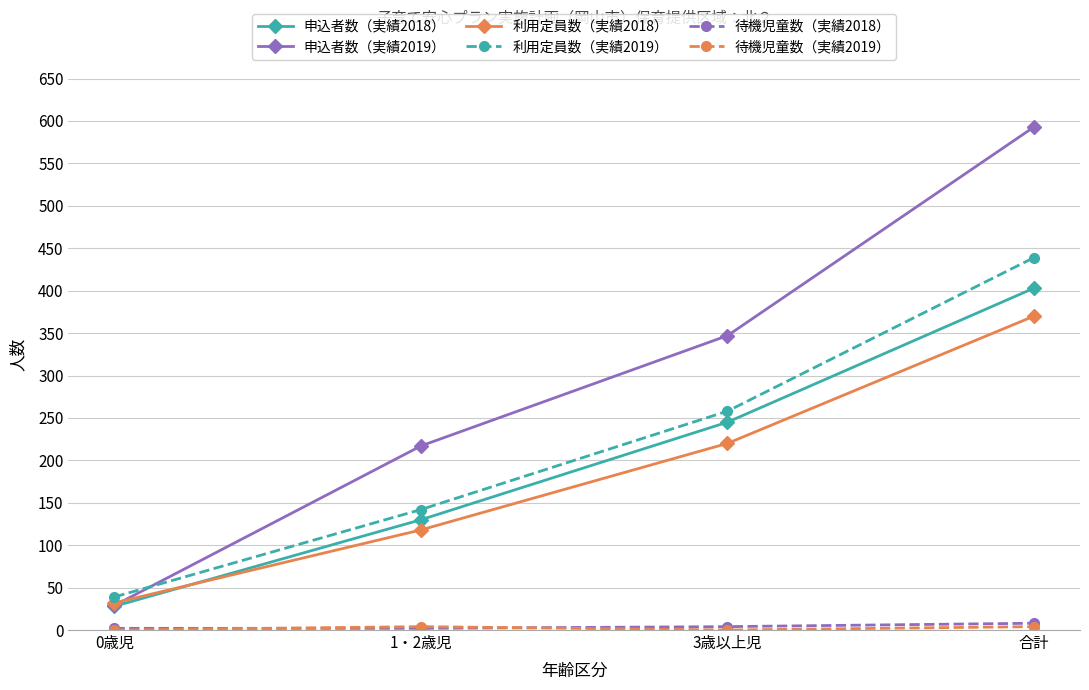

At which category is the sum across all series the highest?

合計